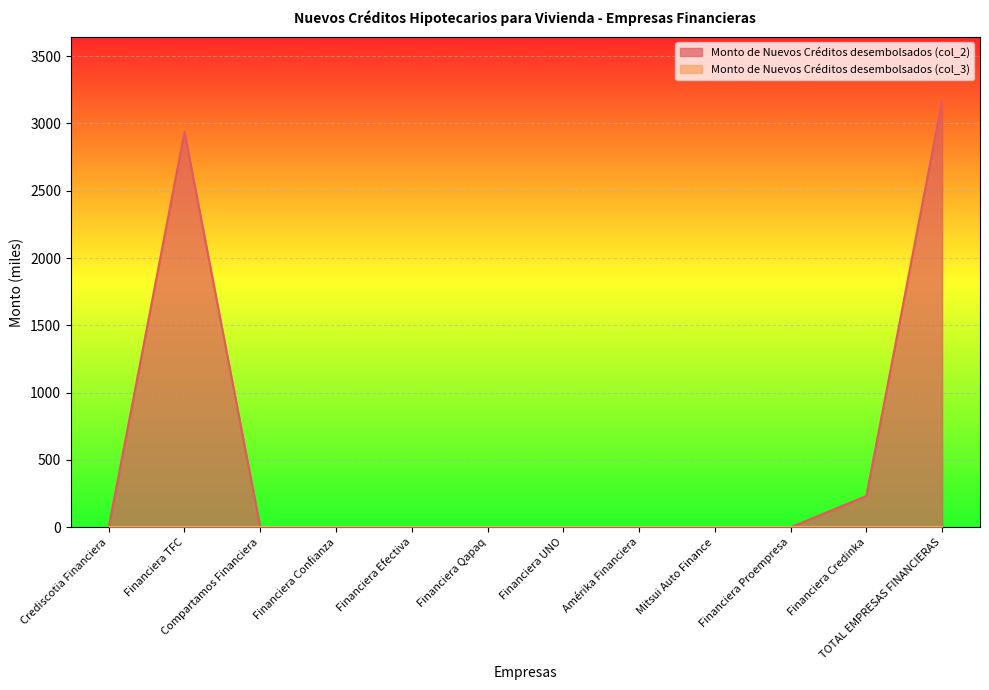

What position from the right is Financiera Proempresa?

3